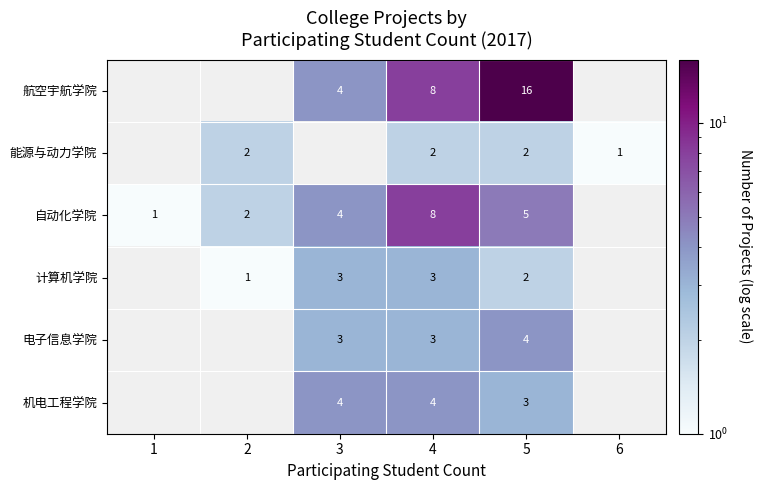

Count the number of categories in the chart.

6